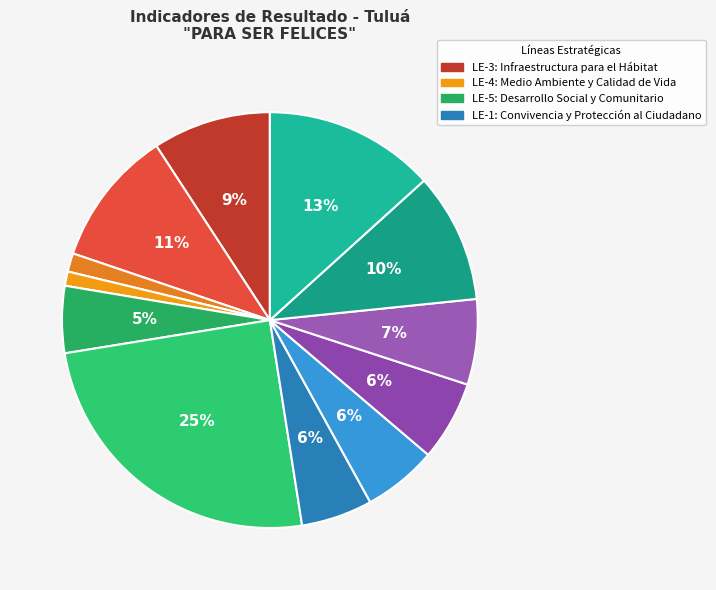

How many slices are in this pie chart?

12